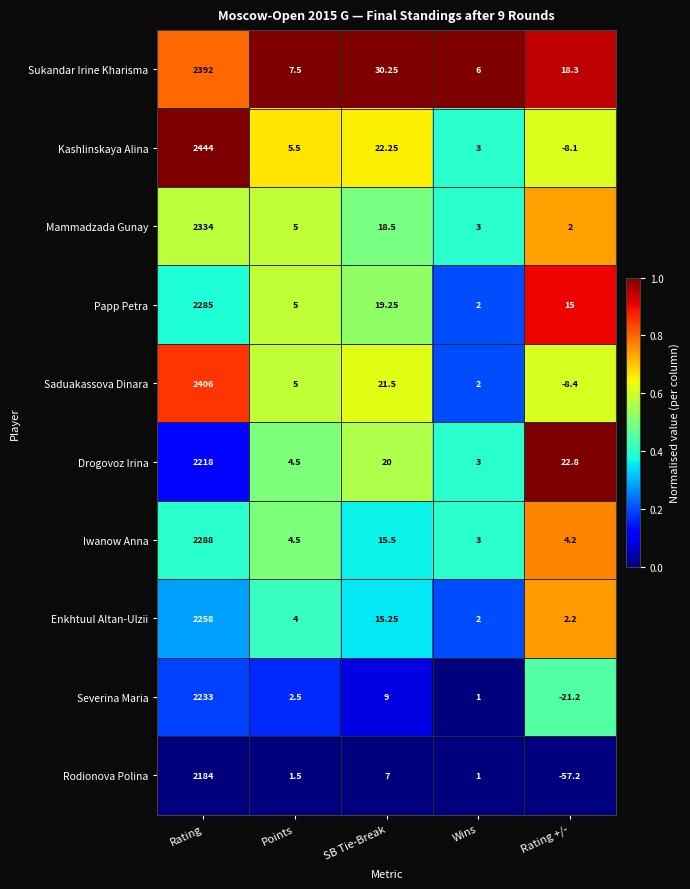

At which label does Kashlinskaya Alina reach its peak?

Rating